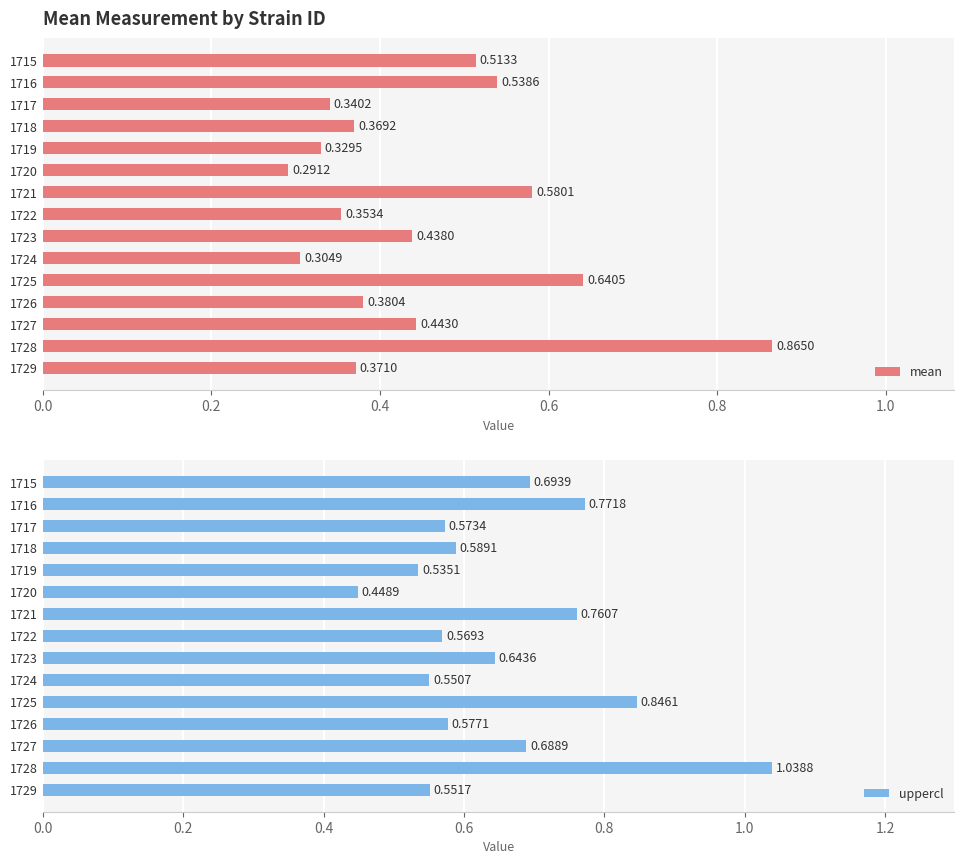

How many categories are shown in the chart?

15